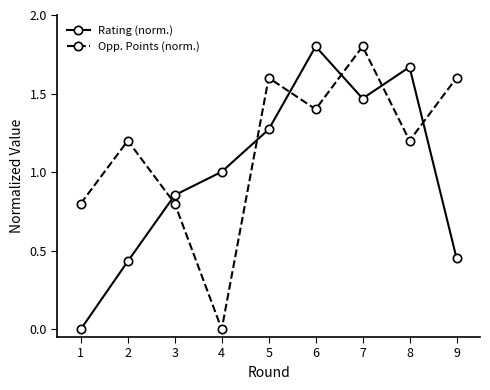

Rank the series at 6 from lowest to highest value.

Opp. Points (norm.), Rating (norm.)